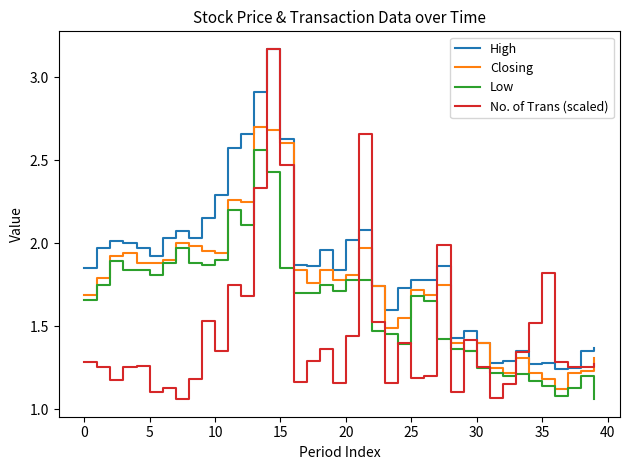

How many lines are shown in the chart?

4